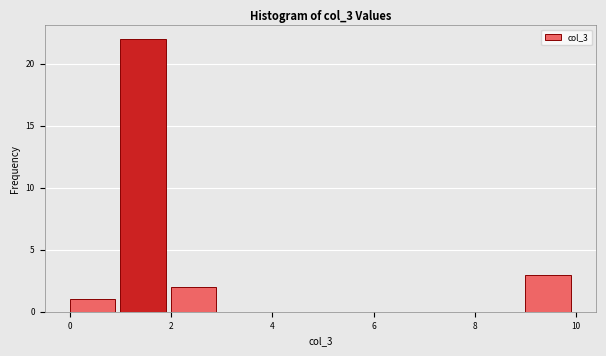

What is the height of the bar covering 9 to 10 on the x-axis? The values are not printed on the chart, so give them approximately, as read against the axis.

3